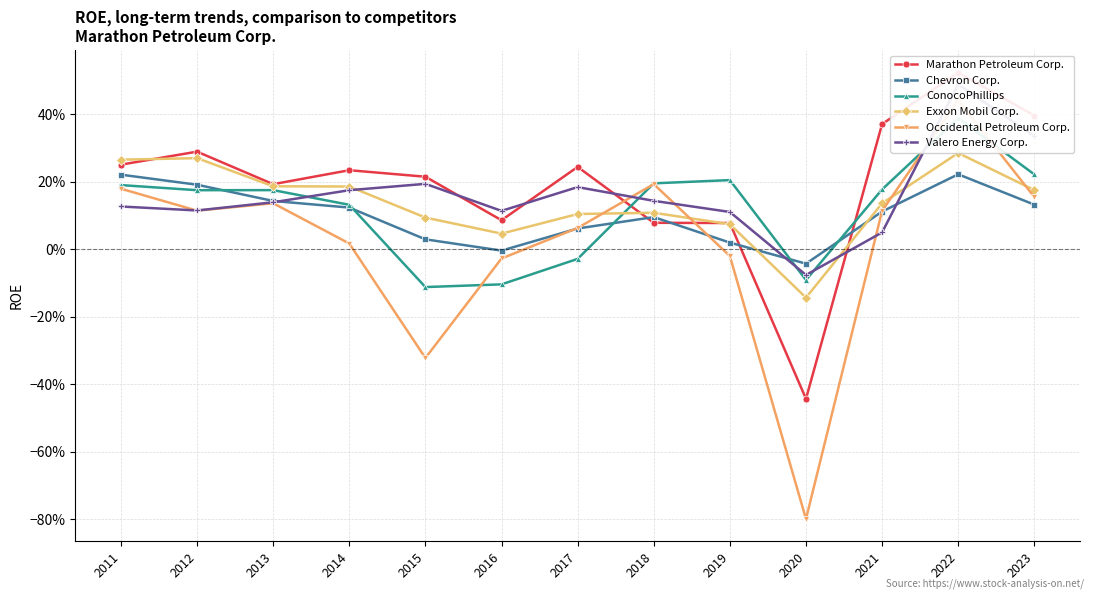

Where do Exxon Mobil Corp. and Chevron Corp. first cross each other?

2019 and 2020